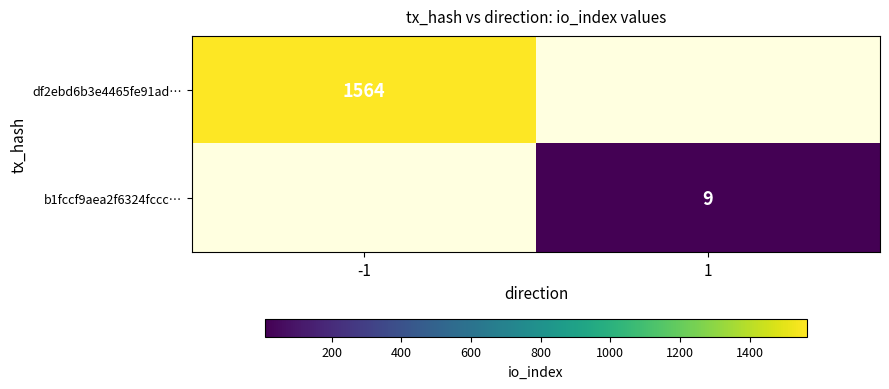

At which category does the chart reach its minimum across all series?

1